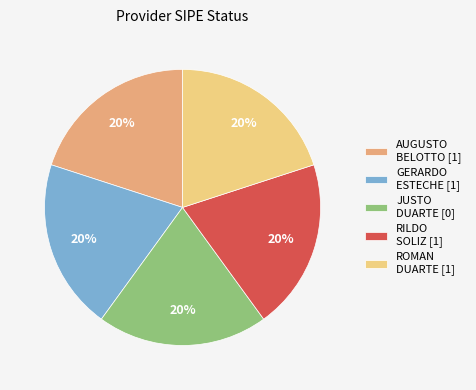

Is there any slice that represents more than half of the pie?

No